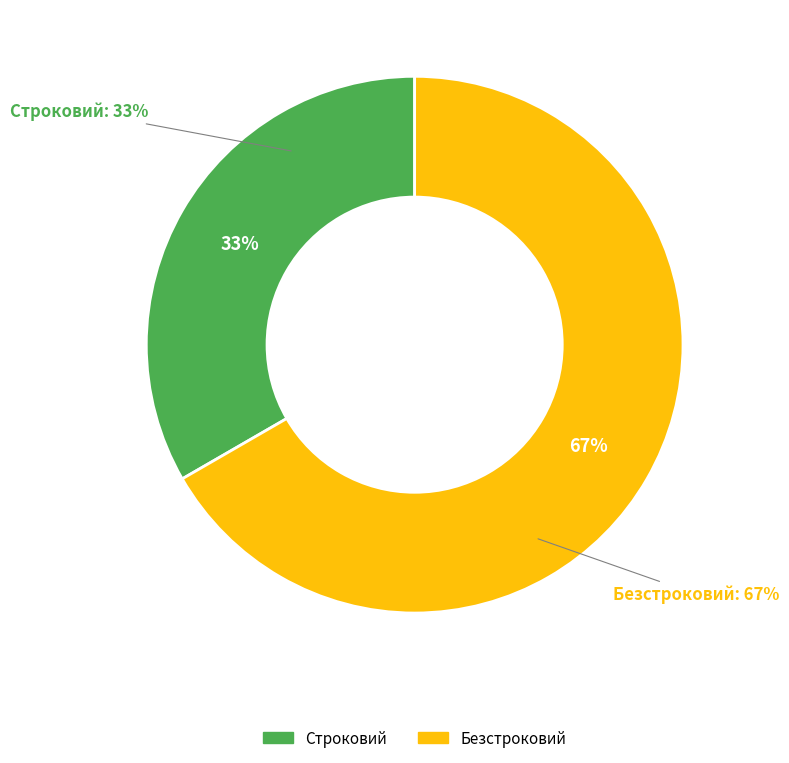

Rank the categories by value from lowest to highest.

Строковий, Безстроковий